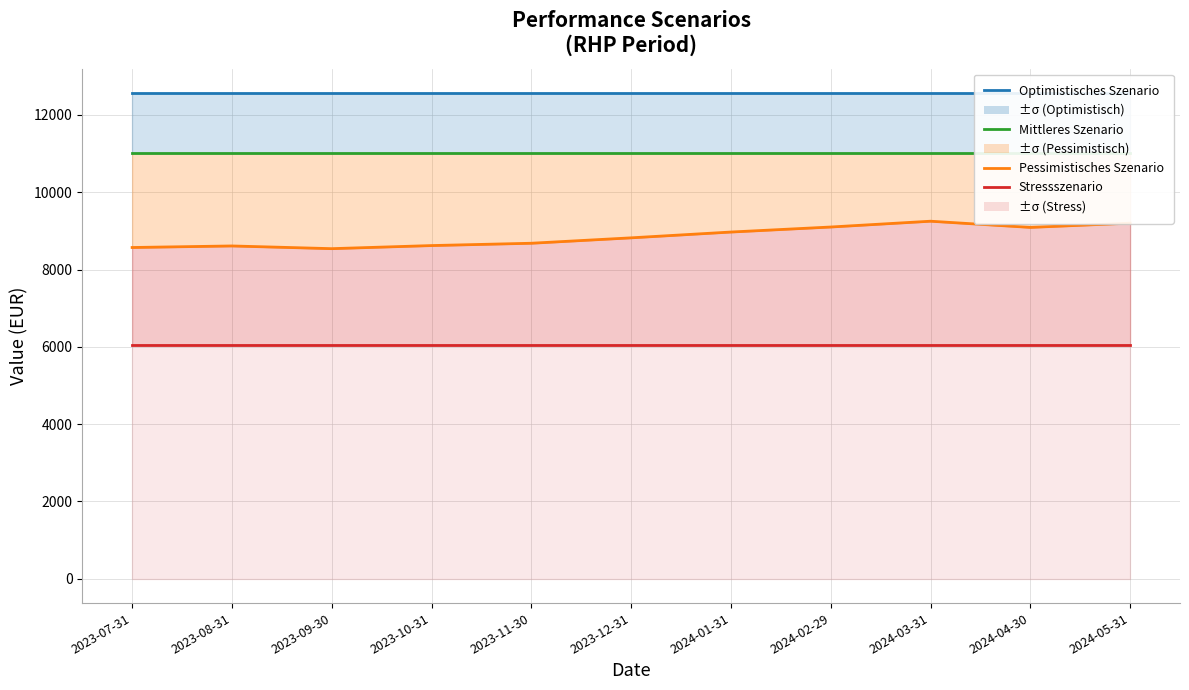

Is the value of Pessimistisches Szenario at 2023-12-31 greater than the value of Stressszenario at 2023-12-31?

Yes